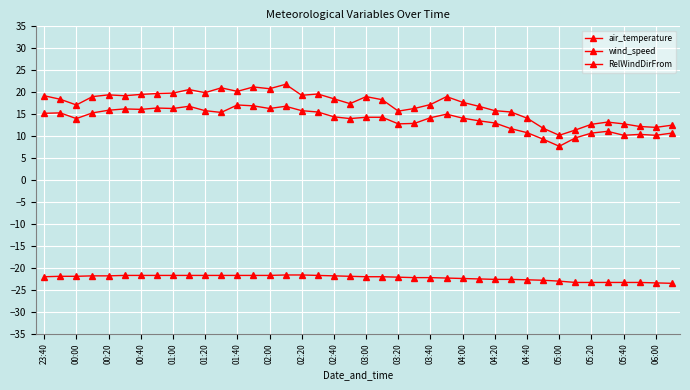

What is the average value of the RelWindDirFrom series?

17.1